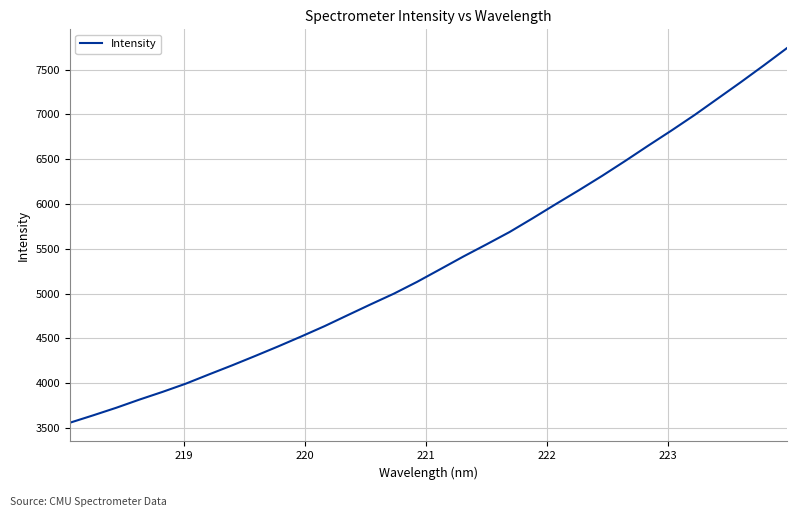

What is the average value?

5362.1